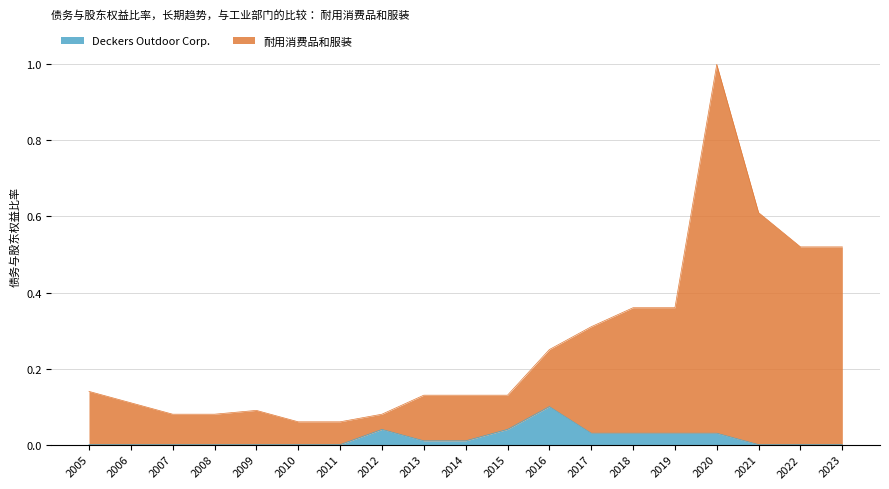

Which series changed the most between 2007 and 2018?

耐用消费品和服装